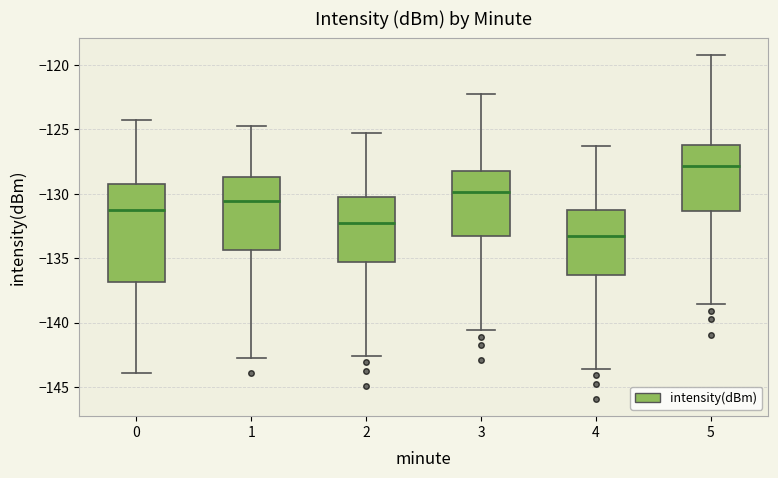

Reading left to right, transcribe this box plot: for each box, give where its median line is, the range the box spans, and where its two whiskers end, as read against the y-axis. The values are not printed on the chart, so give them approximately, as read against the axis.

0: median -131.5, box -137.0 to -129.0, whiskers -144.0 to -124.0
1: median -130.5, box -134.5 to -128.5, whiskers -142.5 to -124.5
2: median -132.5, box -135.5 to -130.0, whiskers -142.5 to -125.0
3: median -130.0, box -133.5 to -128.0, whiskers -140.5 to -122.0
4: median -133.5, box -136.5 to -131.0, whiskers -143.5 to -126.0
5: median -128.0, box -131.5 to -126.0, whiskers -138.5 to -119.0